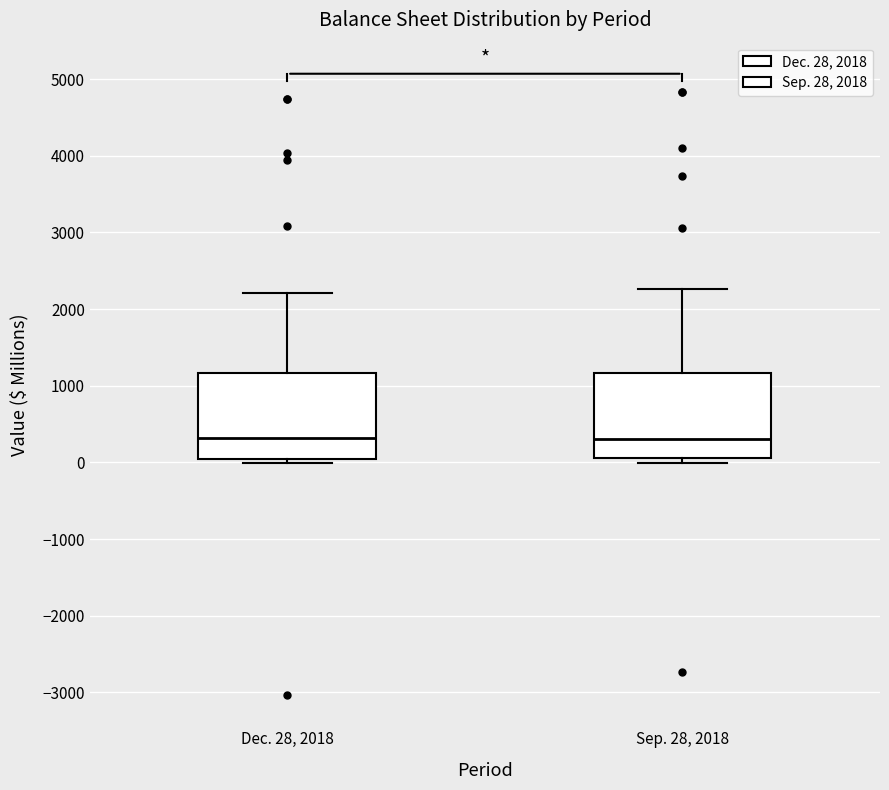

Reading left to right, transcribe this box plot: for each box, give where its median line is, the range the box spans, and where its two whiskers end, as read against the y-axis. The values are not printed on the chart, so give them approximately, as read against the axis.

Dec. 28, 2018: median 300, box 0 to 1200, whiskers 0 (just below the box's lower edge) to 2200
Sep. 28, 2018: median 300, box 100 to 1200, whiskers 0 to 2300